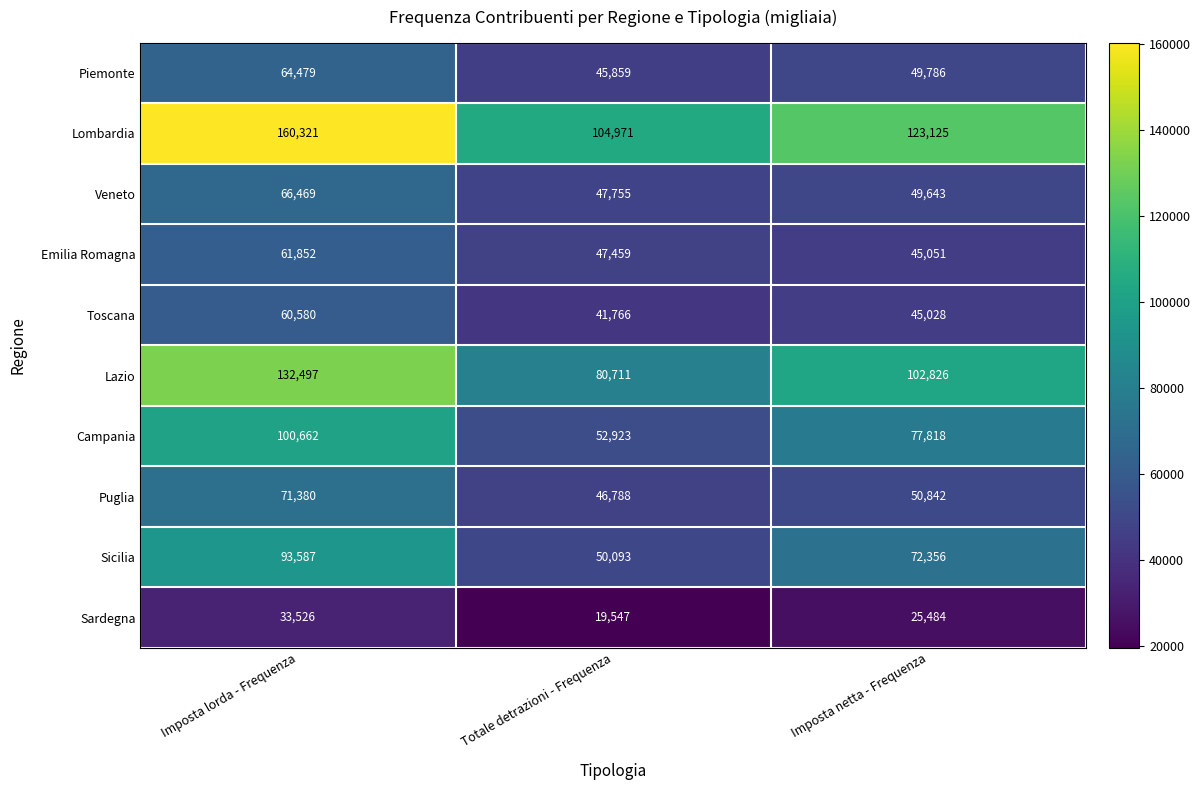

Where is Emilia Romagna nearest to the value 53451?

Totale detrazioni - Frequenza